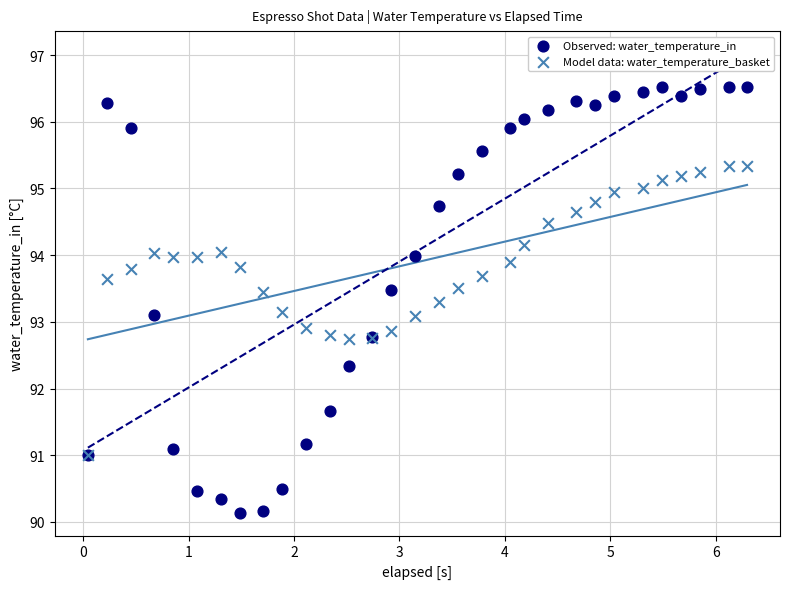

What are all the series names shown in the legend?

Observed: water_temperature_in, Model data: water_temperature_basket